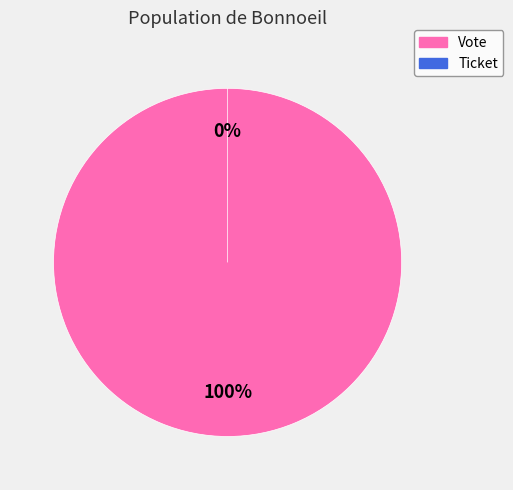

What percentage is the Vote slice, to the nearest percent?

100%